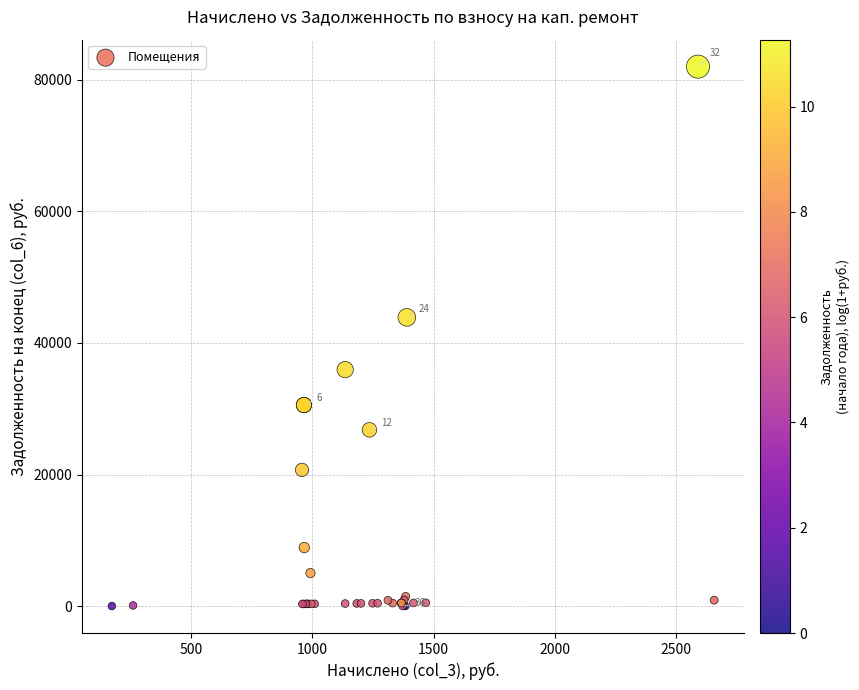

What Y value in the scatter plot is closest to 41009?

43892.2